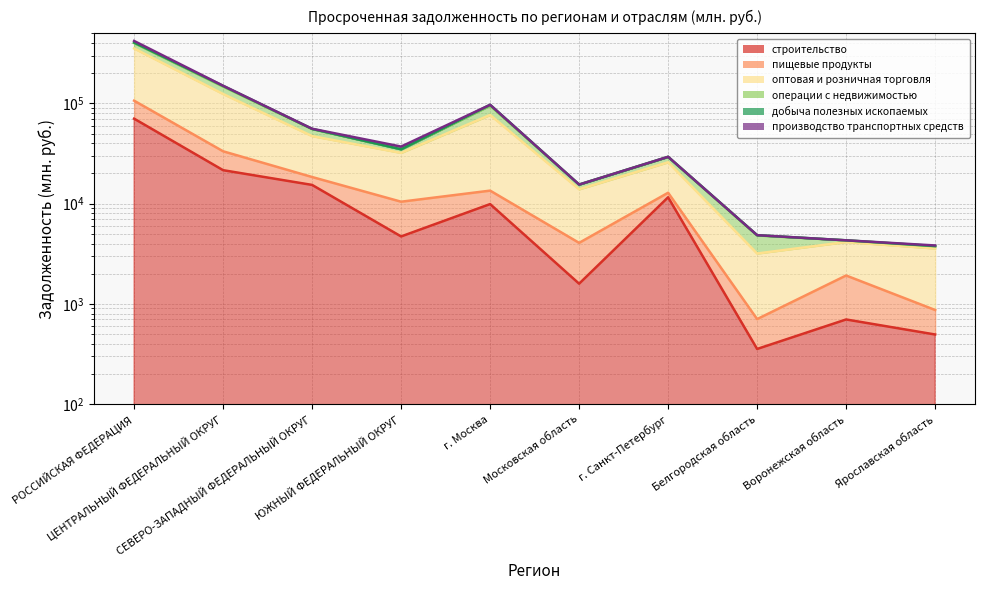

True or false: строительство and оптовая и розничная торговля intersect in this chart.

False